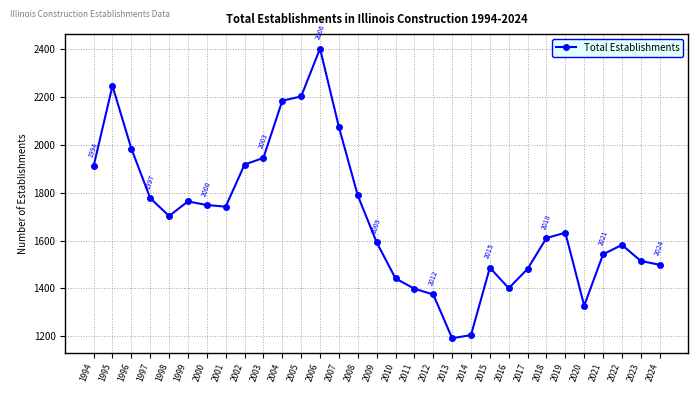

The value at 2023 is 1515. True or false?

True